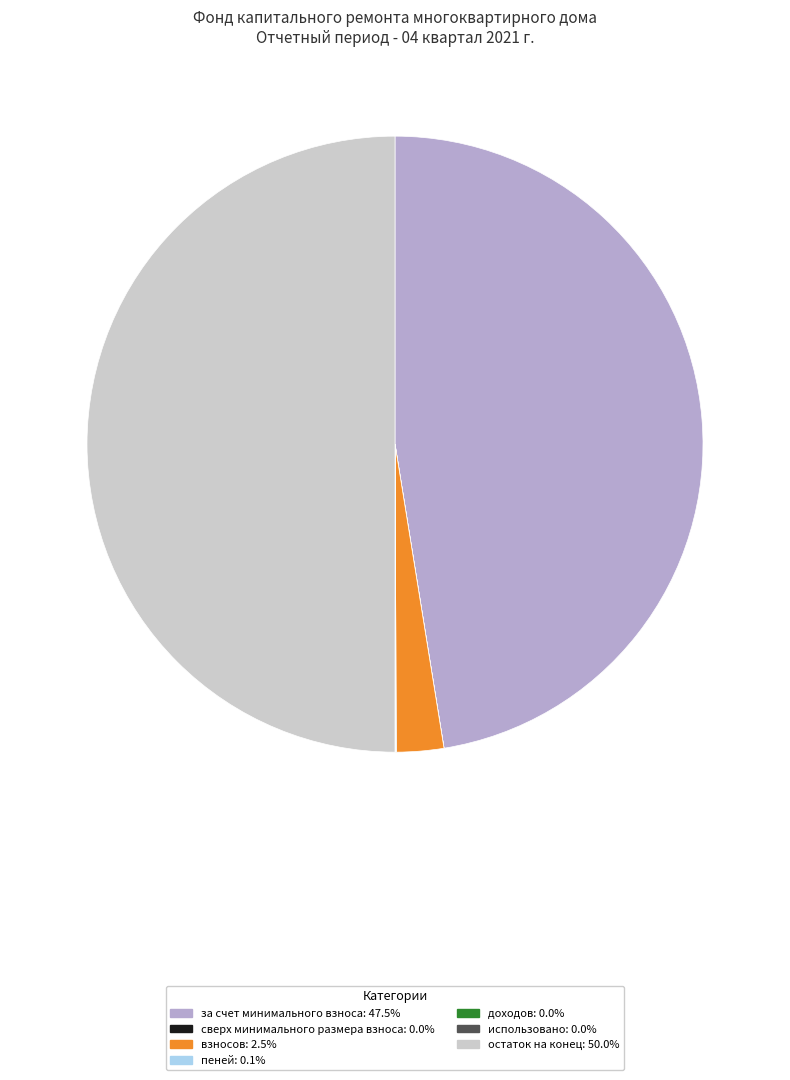

Which slice is the largest?

остаток на конец